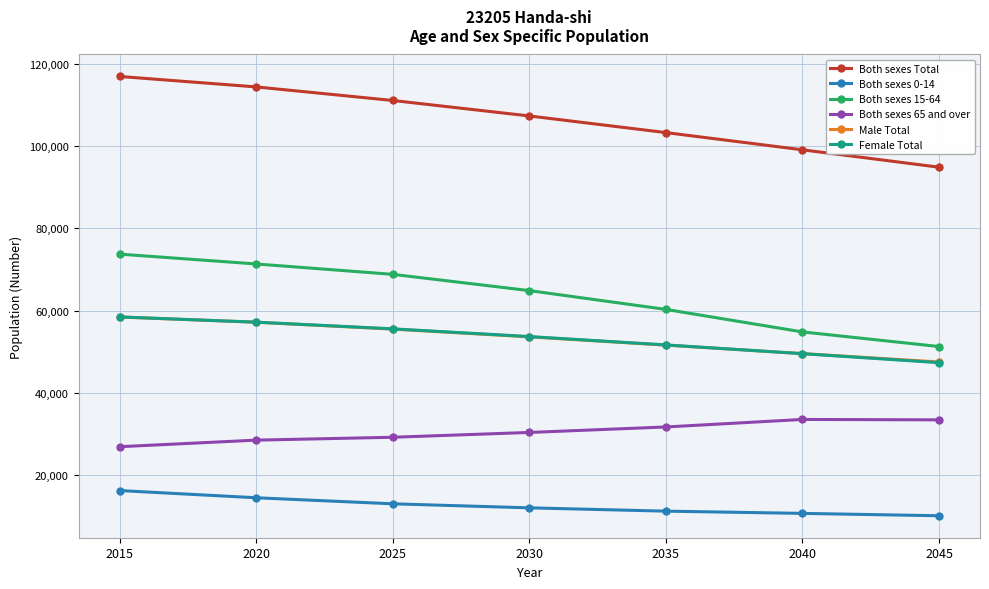

Which label corresponds to the largest value in the chart?

2015